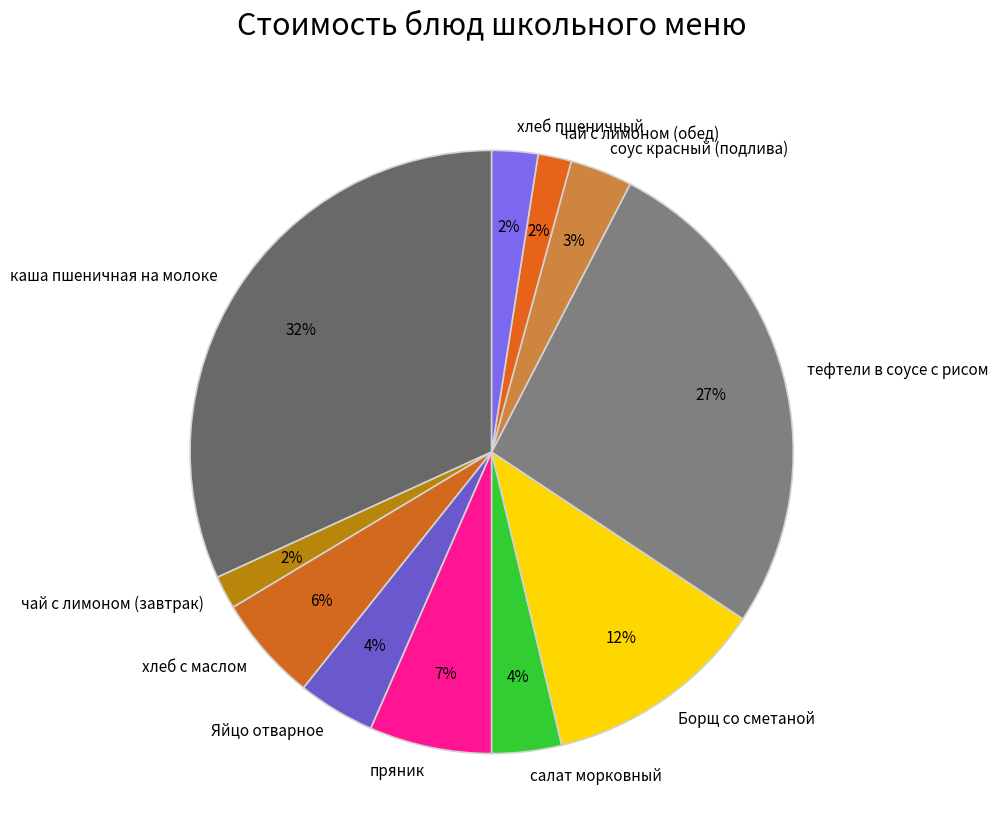

Does хлеб с маслом represent more than half of the total?

No